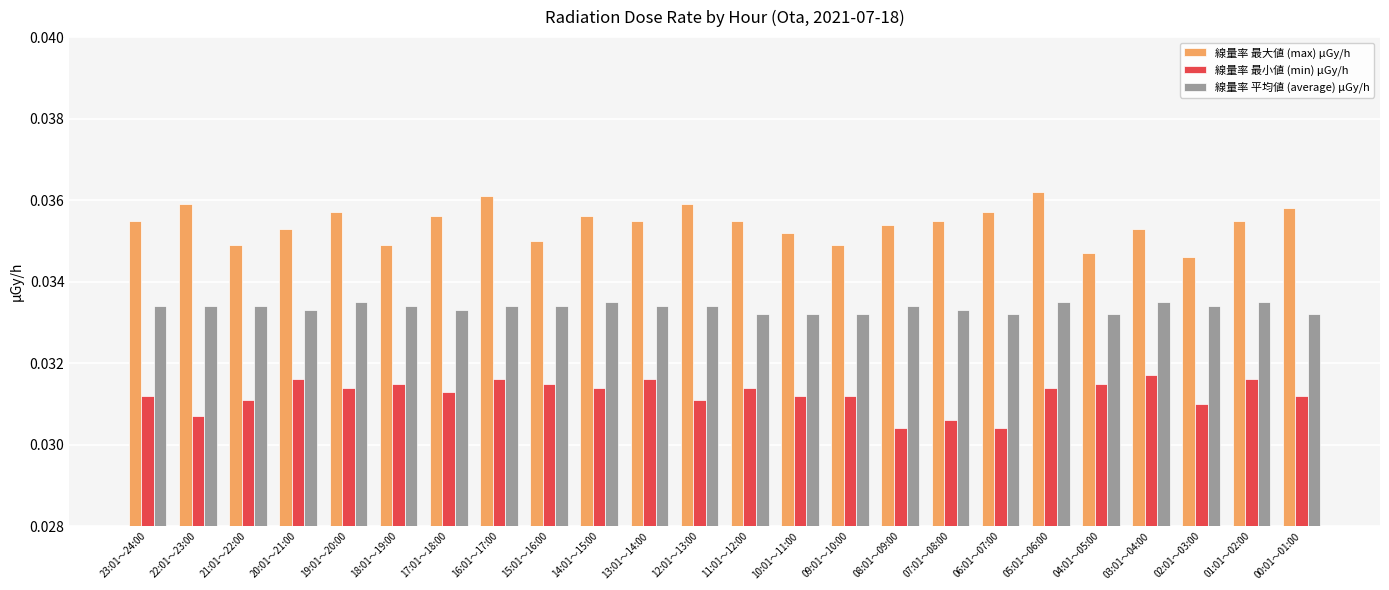

At which category does the chart reach its peak across all series?

05:01～06:00